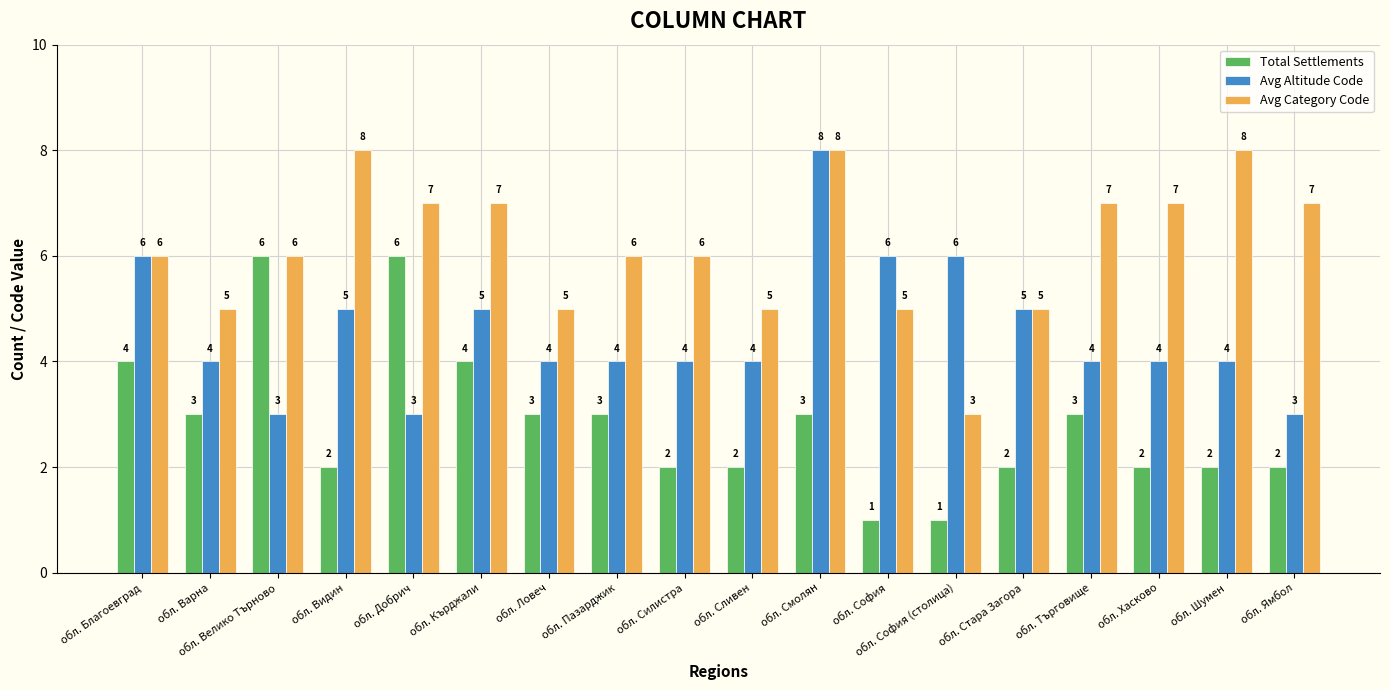

What is the average value of the Total Settlements series?

3